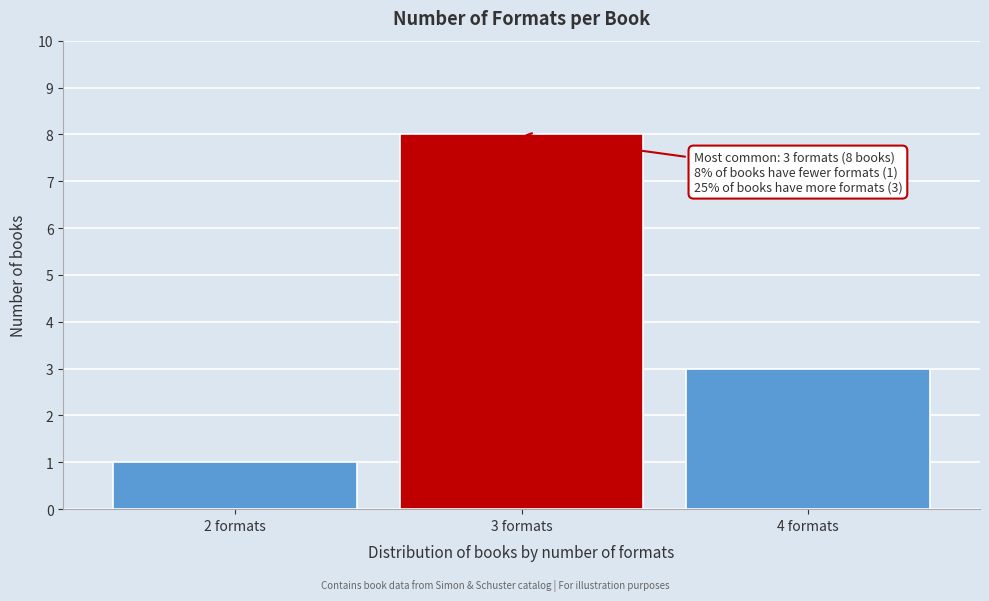

Reading left to right, what are all the values shown in this chart?

2 formats=1	3 formats=8	4 formats=3